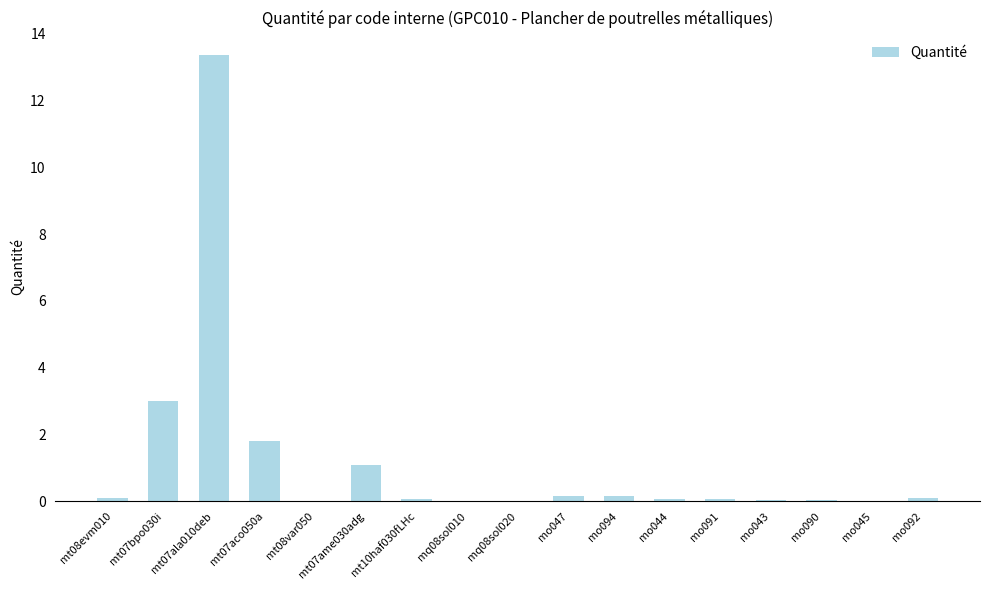

Read the value at mo047.

0.2